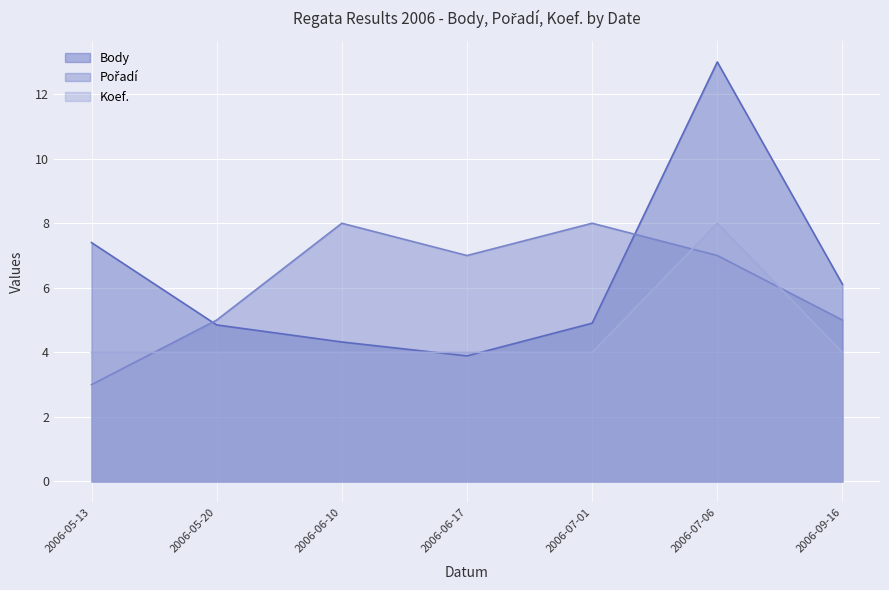

The Pořadí series shows 5.3 at 2006-05-13. True or false?

False